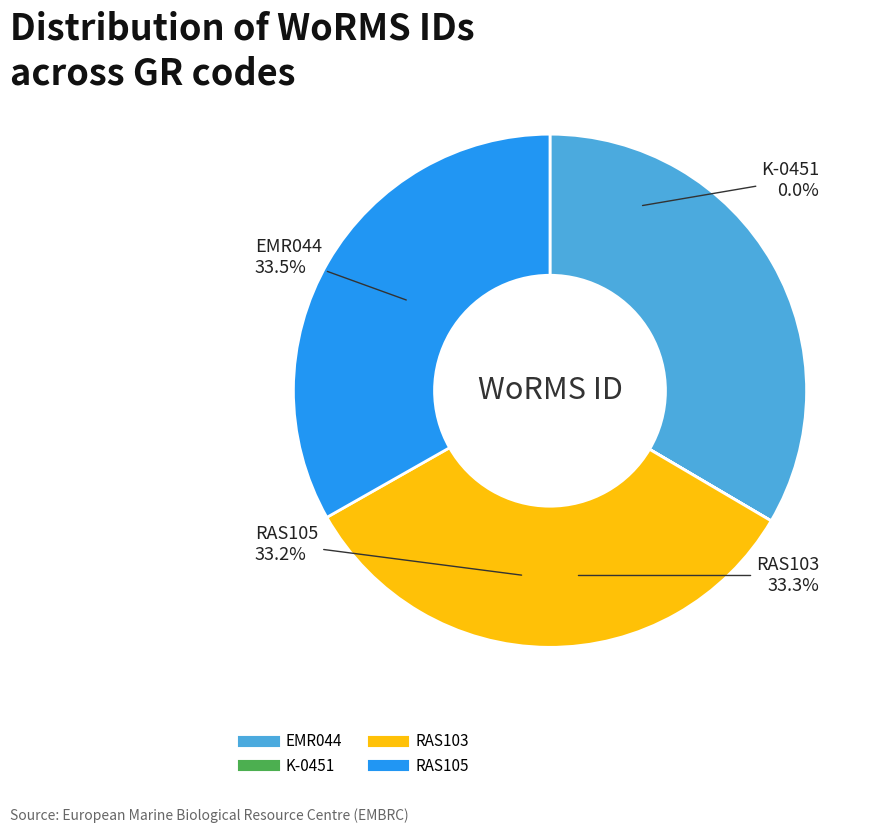

To the nearest percent, what is the combined percentage of RAS103 and RAS105?

67%